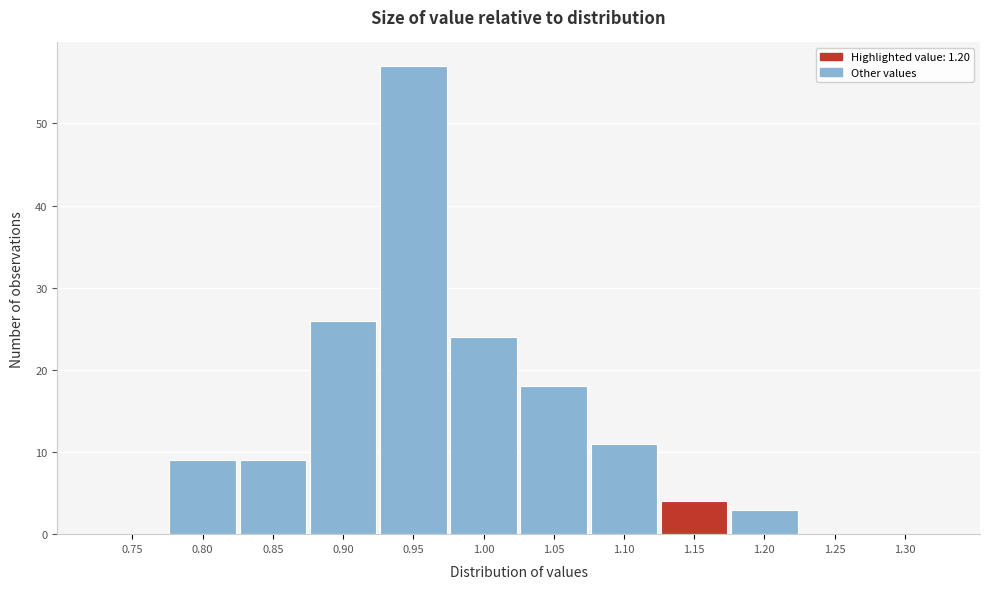

Reading left to right, what are all the values shown in this chart?

0.75=0	0.80=9	0.85=9	0.90=26	0.95=57	1.00=24	1.05=18	1.10=11	1.15=4	1.20=3	1.25=0	1.30=0